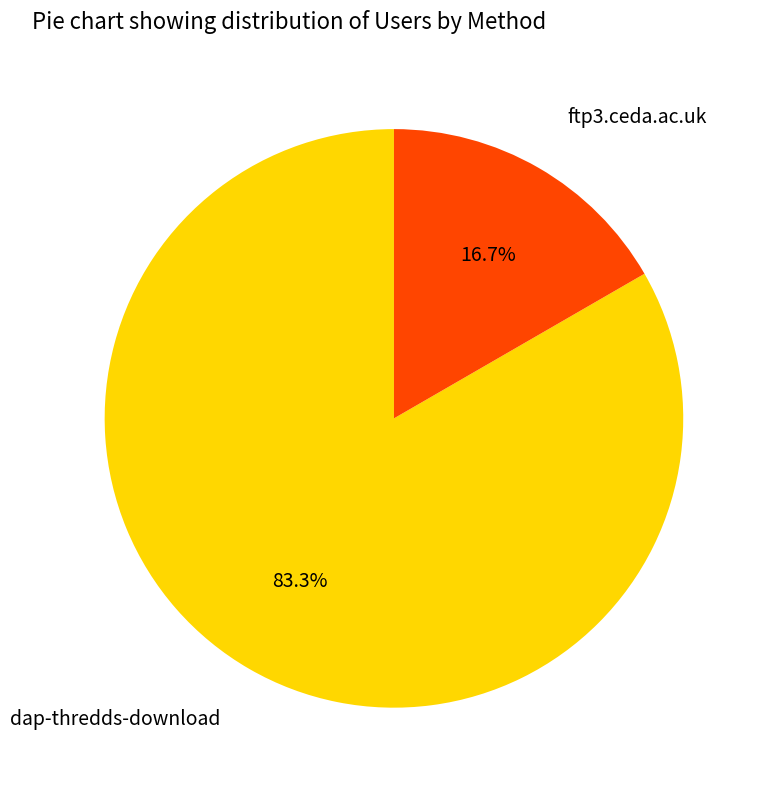

To the nearest percent, what portion does dap-thredds-download represent?

83%